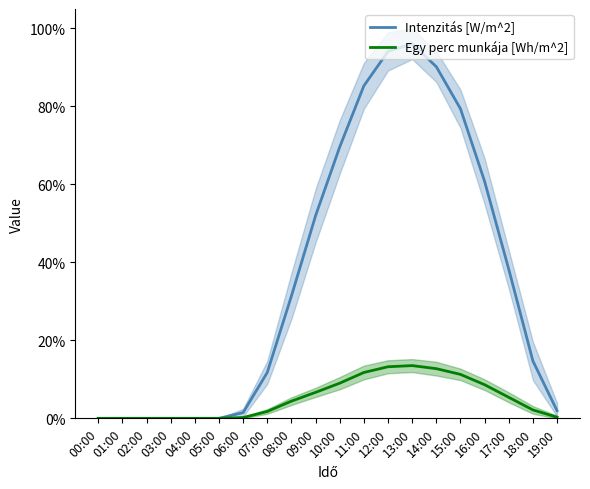

Is the value of Intenzitás [W/m^2] at 06:00 greater than the value of Egy perc munkája [Wh/m^2] at 14:00?

No